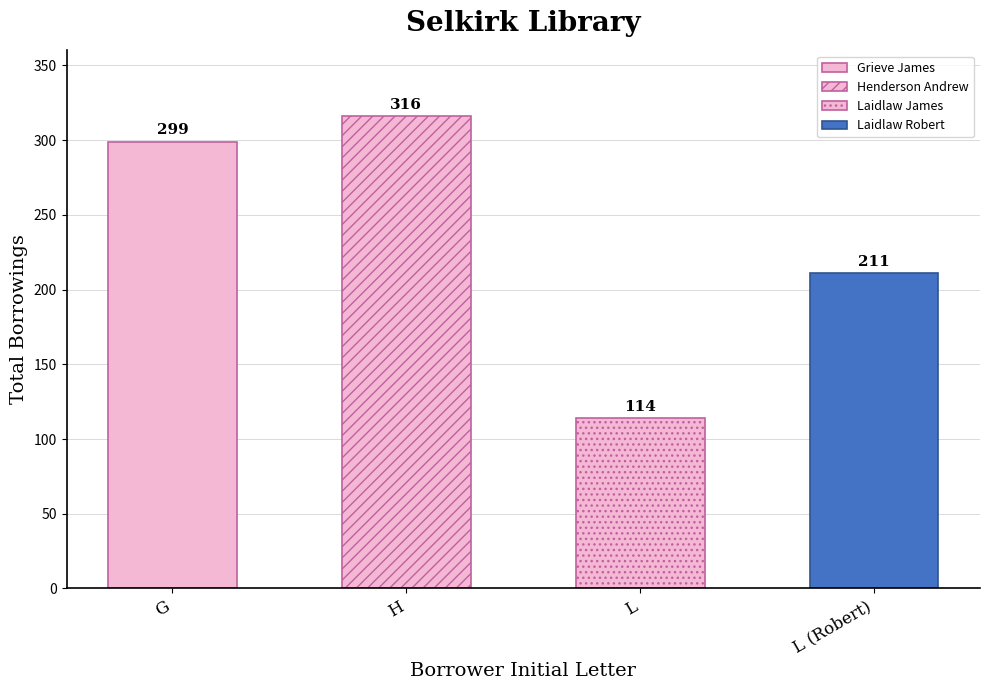

List the labels in order of value, smallest first.

L, L (Robert), G, H